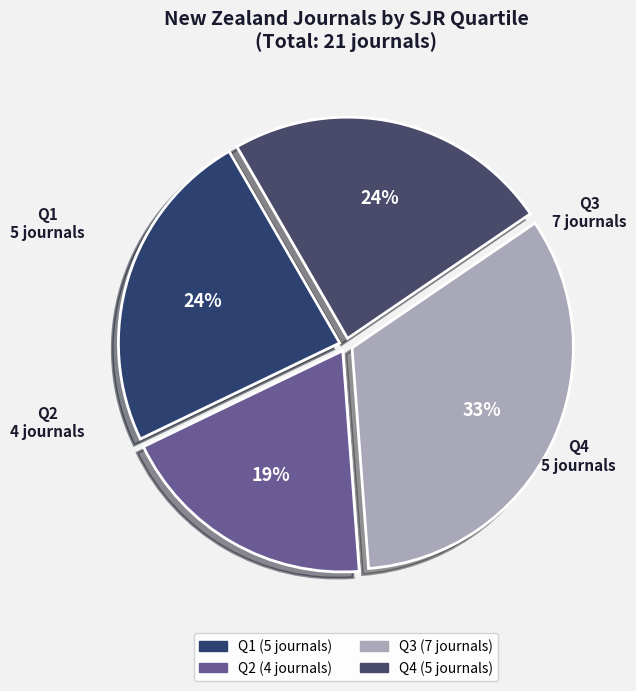

Is there a majority slice in this chart?

No